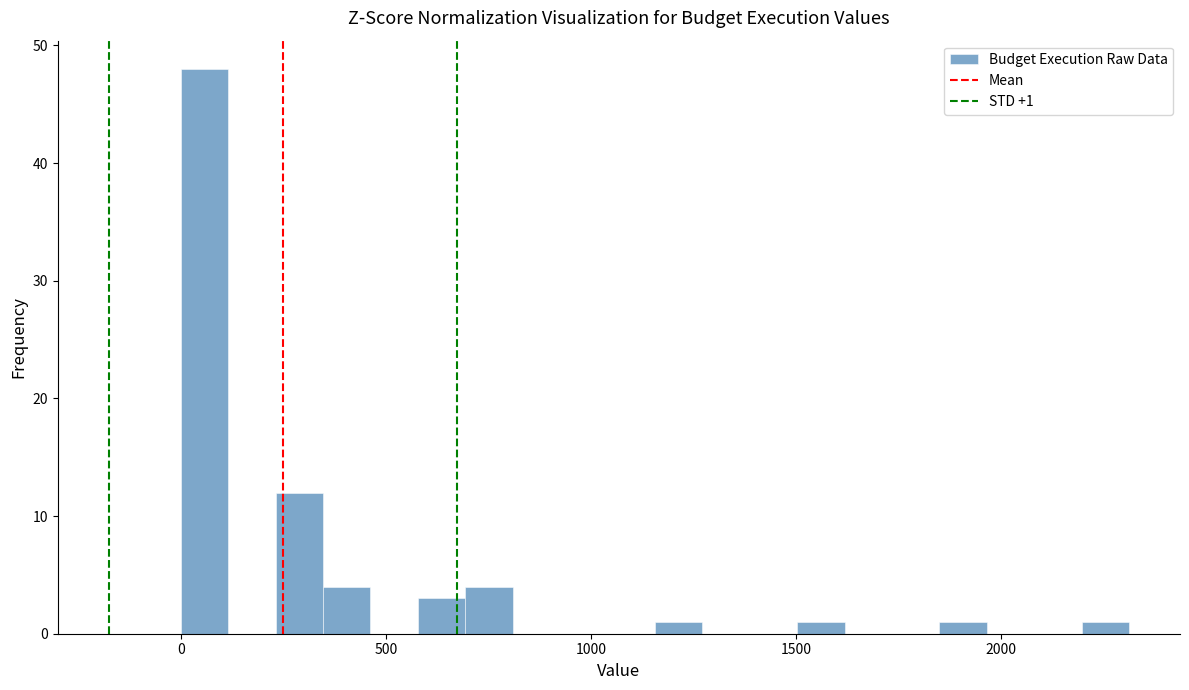

Read against the x-axis, roughly where is the centre of the tallest bar?

50